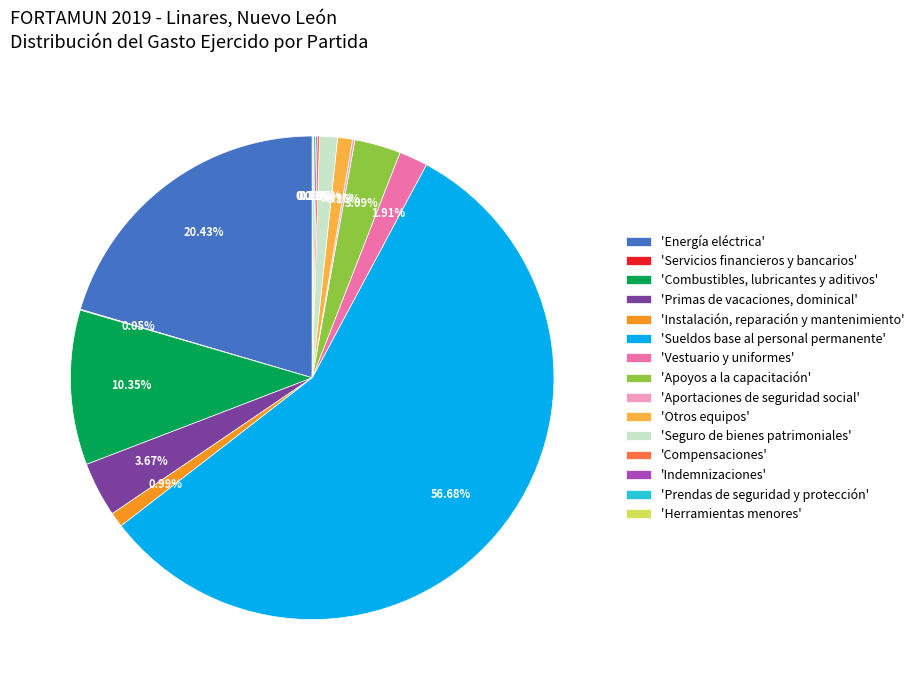

Do 'Vestuario y uniformes' and 'Primas de vacaciones, dominical' together represent more than half of the pie?

No